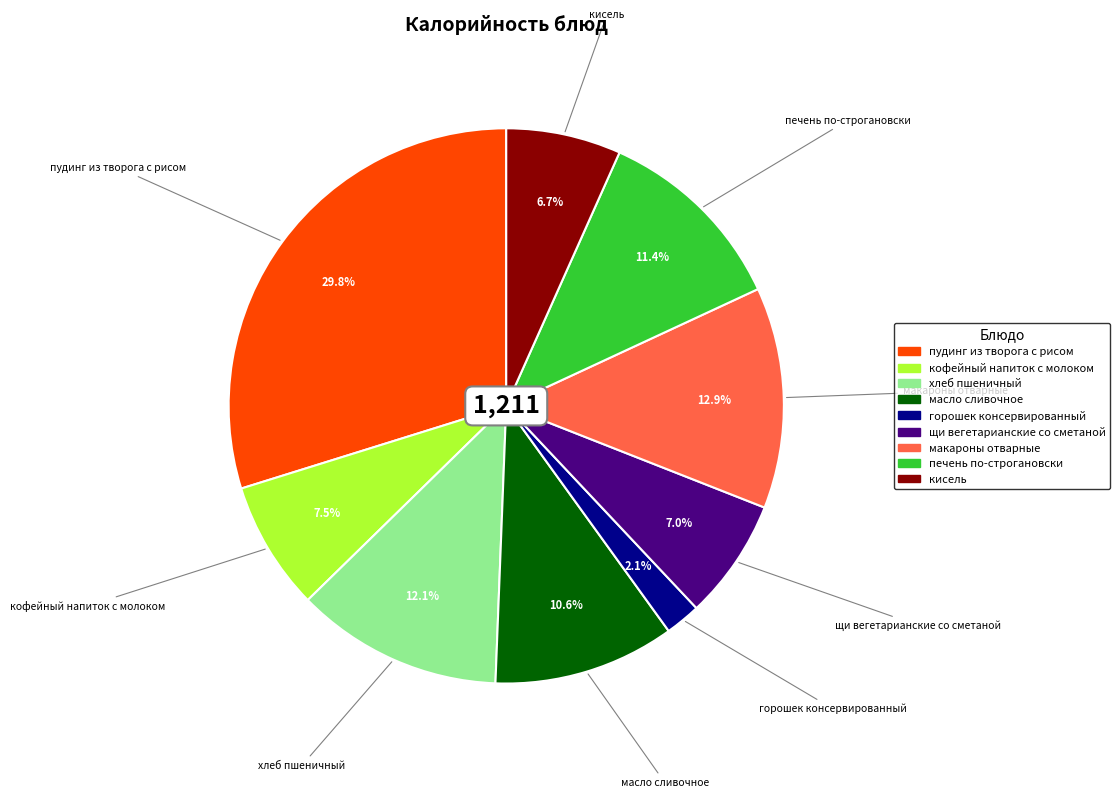

What is the largest slice in the pie chart?

пудинг из творога с рисом